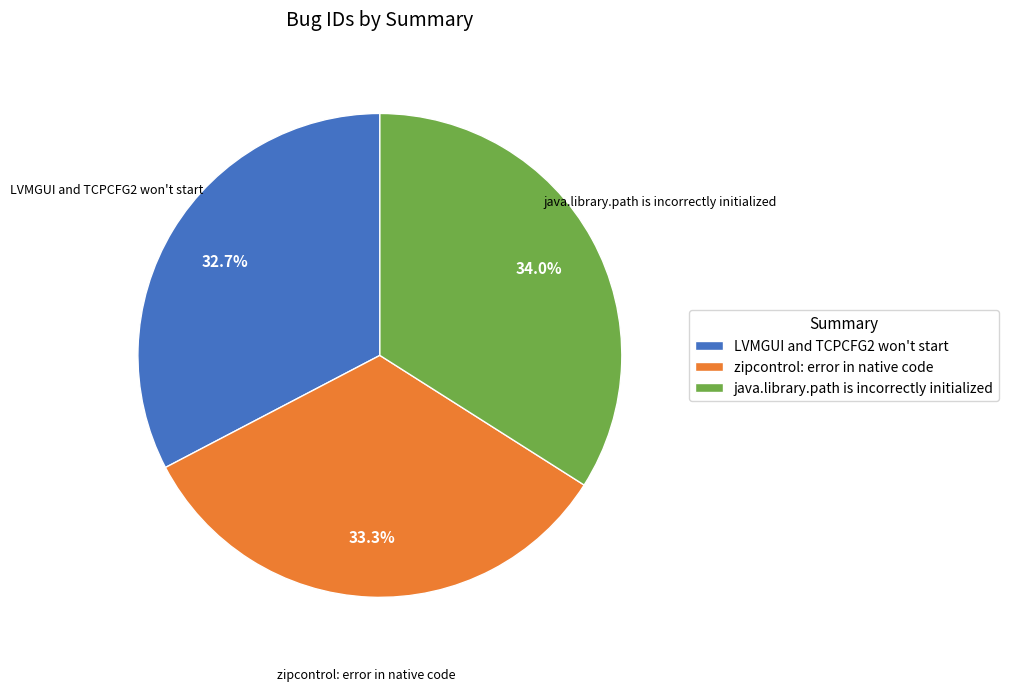

How many segments does this pie chart have?

3